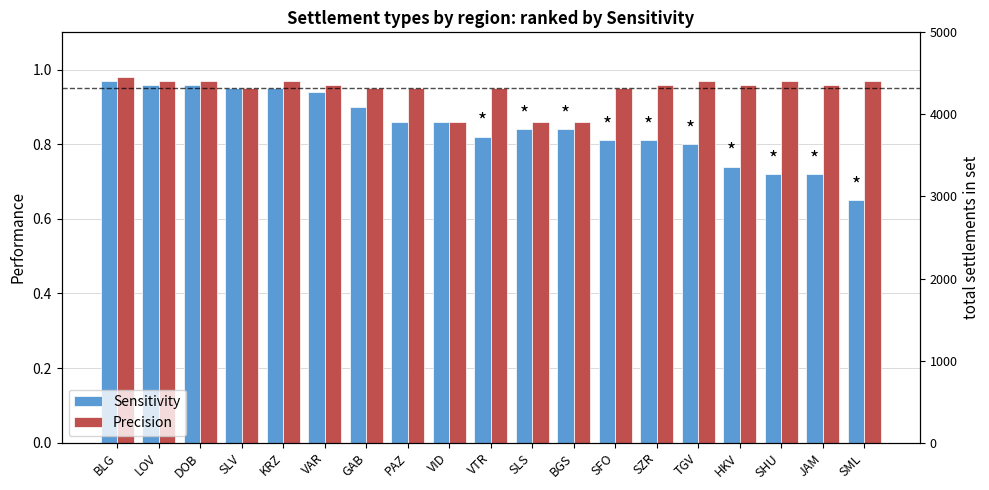

How many series are shown in this chart?

2